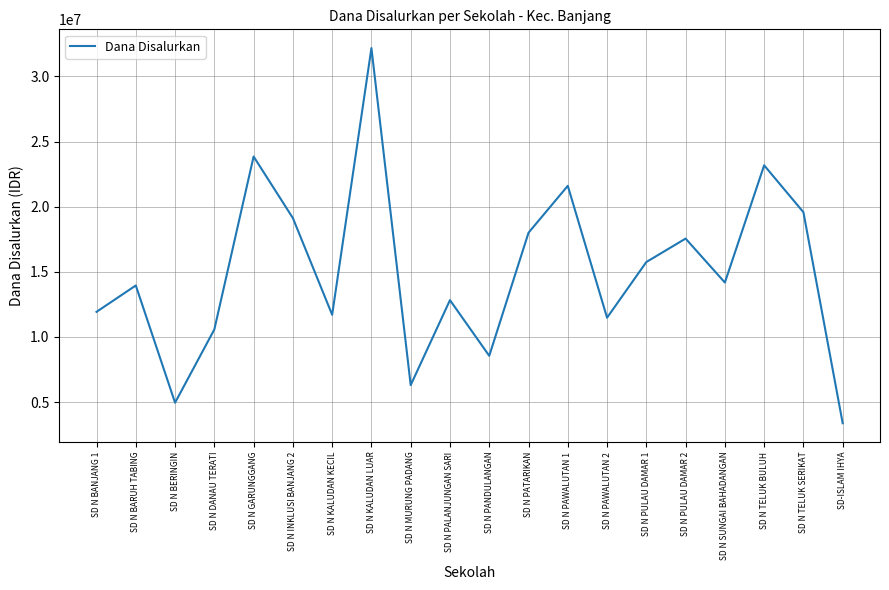

What is the difference between the values at SD N PULAU DAMAR 2 and SD N DANAU TERATI?

6975000